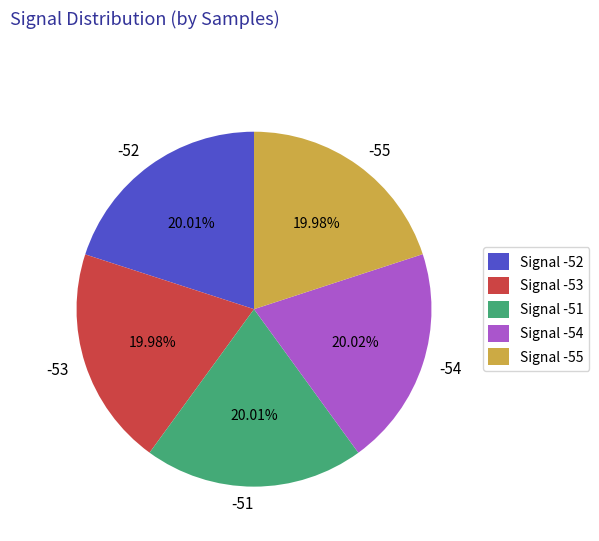

The Signal -55 slice represents 20% of the pie. True or false?

True